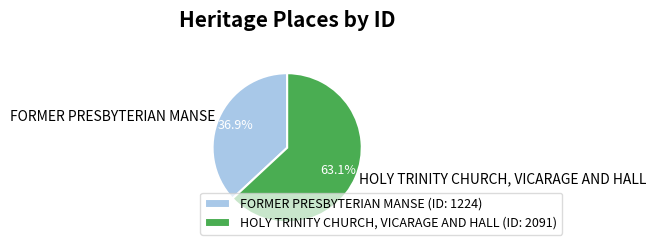

Is there a majority slice in this chart?

Yes